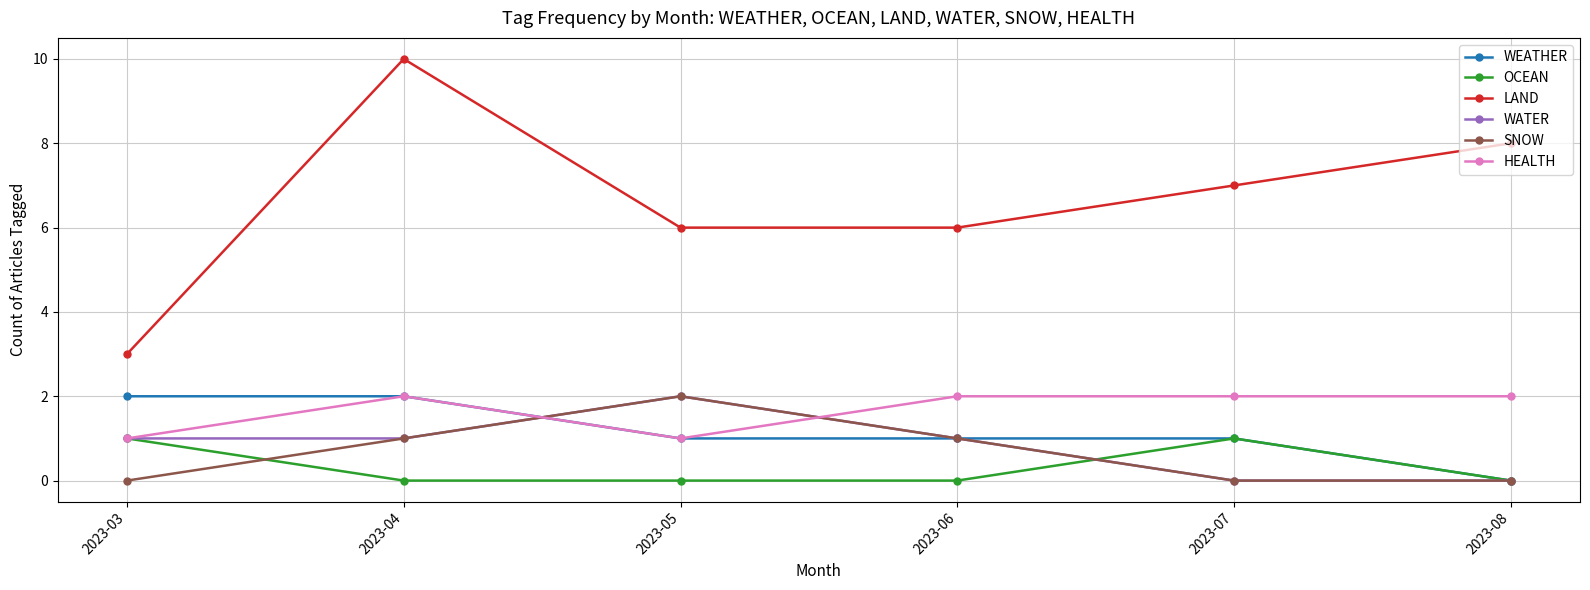

What is the total value across all series at 2023-06?

11